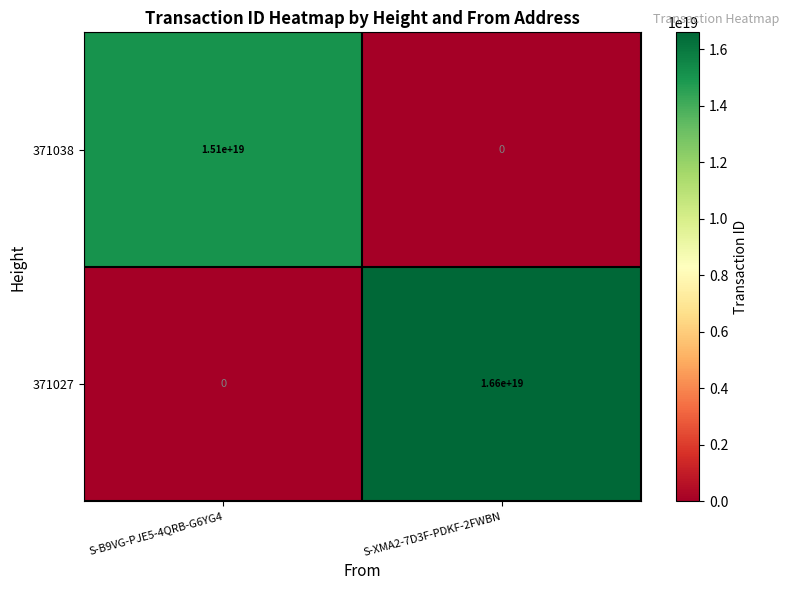

At which label is 371038 closest to 7550000000000000000?

S-B9VG-PJE5-4QRB-G6YG4